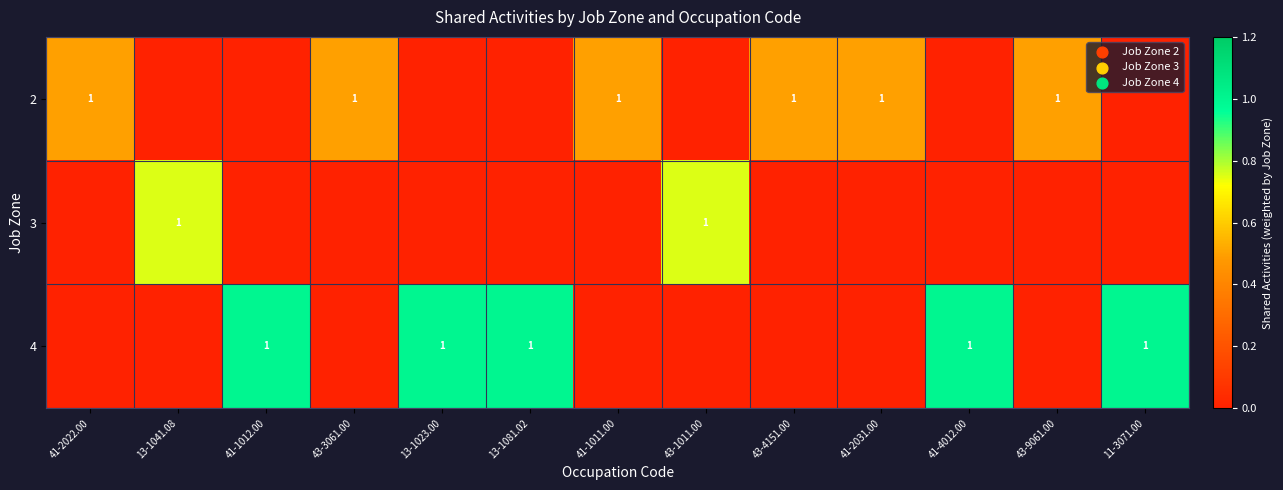

True or false: 3 has a value of 1 at 43-1011.00.

True